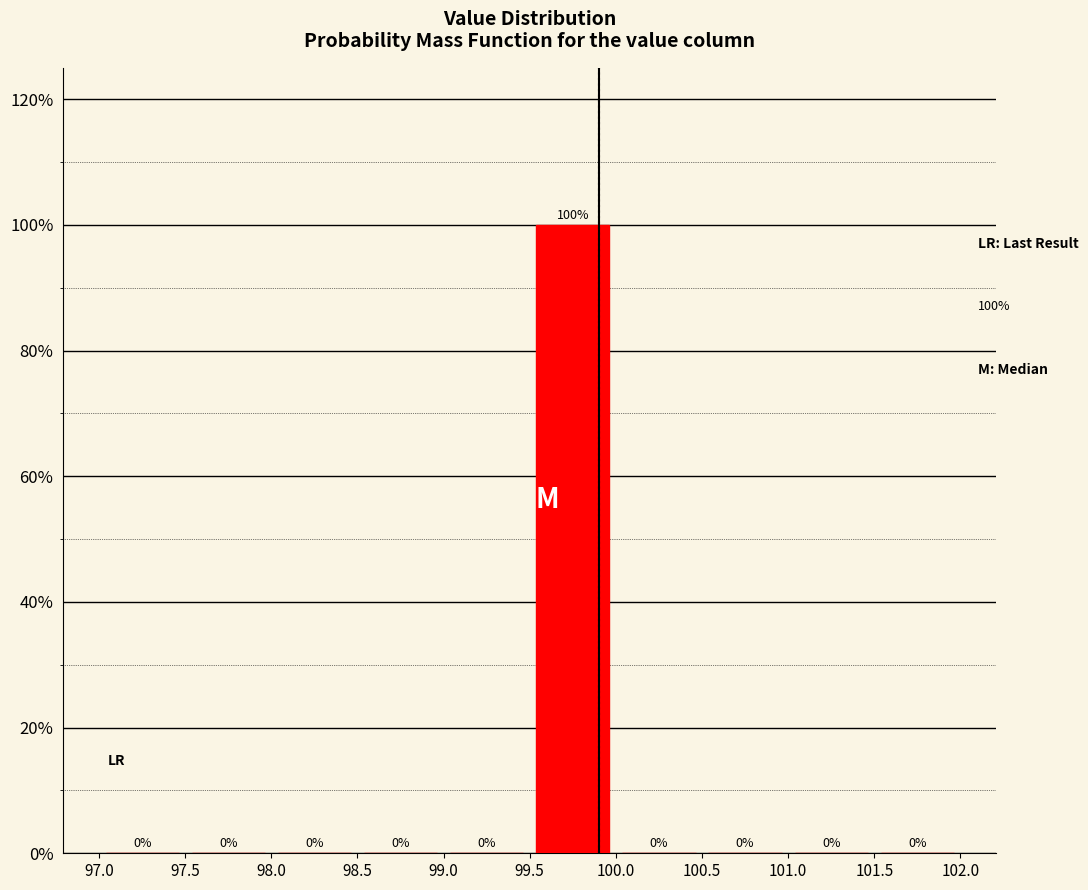

Reading left to right, transcribe this chart: for each bar, give the range it covers on the x-axis and its height.

97.0 to 97.5: 0
97.5 to 98.0: 0
98.0 to 98.5: 0
98.5 to 99.0: 0
99.0 to 99.5: 0
99.5 to 100.0: 100
100.0 to 100.5: 0
100.5 to 101.0: 0
101.0 to 101.5: 0
101.5 to 102.0: 0